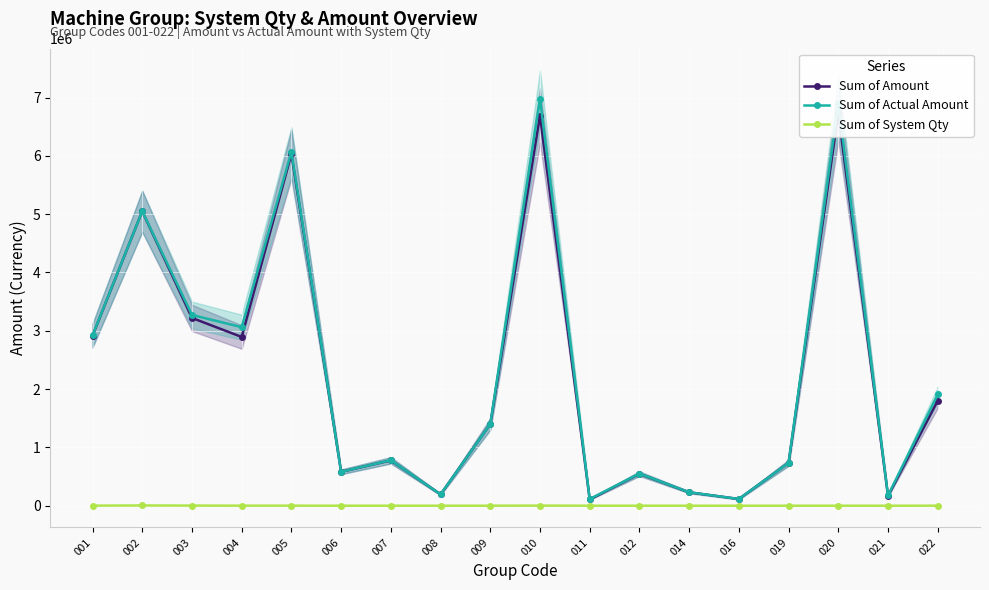

At which category is the sum across all series the highest?

010